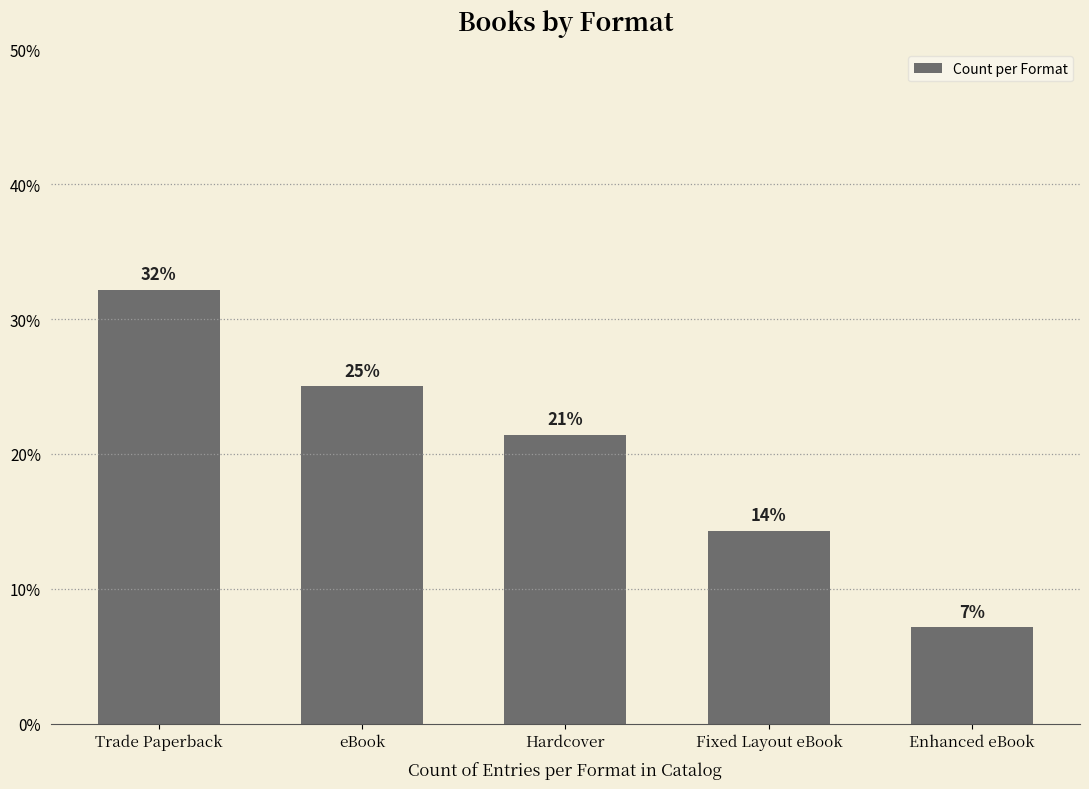

At which label is the value closest to 19?

Hardcover